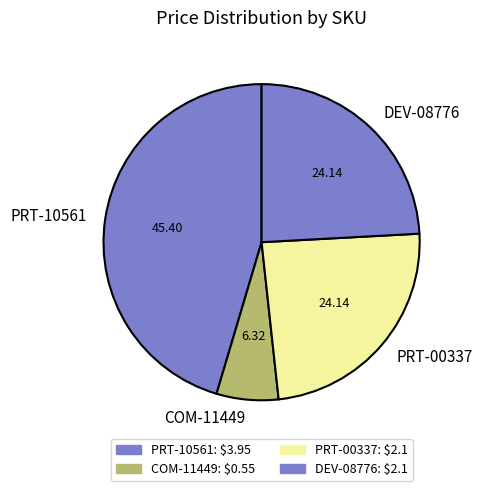

Is there a majority slice in this chart?

No